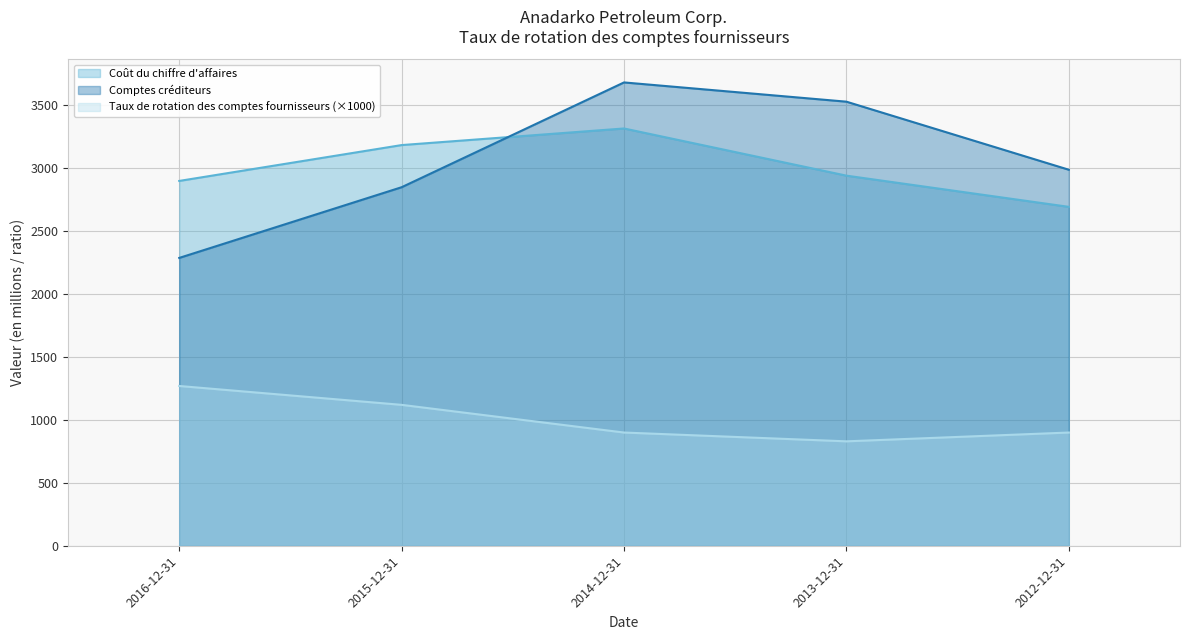

Reading left to right, extract all data points from this chart.

Coût du chiffre d'affaires: 2900	3185	3317	2942	2694
Comptes créditeurs: 2288	2850	3683	3530	2989
Taux de rotation des comptes fournisseurs: 1270	1120	900	830	900